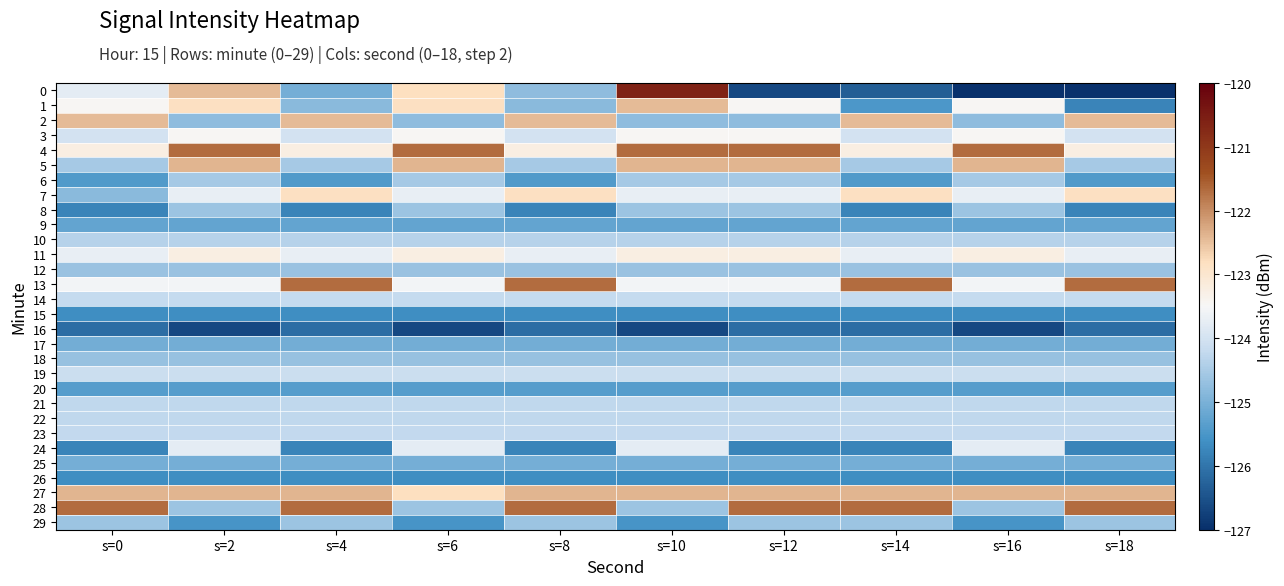

Reading right to left, list all the values displayed in this chart.

0: s=18=-127.0	s=16=-127.0	s=14=-126.3	s=12=-126.6	s=10=-120.6	s=8=-124.8	s=6=-122.8	s=4=-125.0	s=2=-122.5	s=0=-123.8
1: s=18=-125.8	s=16=-123.5	s=14=-125.5	s=12=-123.5	s=10=-122.5	s=8=-124.8	s=6=-122.8	s=4=-124.8	s=2=-122.8	s=0=-123.5
2: s=18=-122.5	s=16=-124.8	s=14=-122.5	s=12=-124.8	s=10=-124.8	s=8=-122.5	s=6=-124.8	s=4=-122.5	s=2=-124.8	s=0=-122.5
3: s=18=-124.0	s=16=-123.5	s=14=-124.0	s=12=-123.5	s=10=-123.5	s=8=-124.0	s=6=-123.5	s=4=-124.0	s=2=-123.5	s=0=-124.0
4: s=18=-123.2	s=16=-121.7	s=14=-123.2	s=12=-121.7	s=10=-121.7	s=8=-123.2	s=6=-121.7	s=4=-123.2	s=2=-121.7	s=0=-123.2
5: s=18=-124.5	s=16=-122.4	s=14=-124.5	s=12=-122.4	s=10=-122.4	s=8=-124.5	s=6=-122.4	s=4=-124.5	s=2=-122.4	s=0=-124.5
6: s=18=-125.4	s=16=-124.5	s=14=-125.4	s=12=-124.5	s=10=-124.5	s=8=-125.4	s=6=-124.5	s=4=-125.4	s=2=-124.5	s=0=-125.4
7: s=18=-122.8	s=16=-123.7	s=14=-122.8	s=12=-123.7	s=10=-123.7	s=8=-122.8	s=6=-123.7	s=4=-122.8	s=2=-123.7	s=0=-124.8
8: s=18=-125.8	s=16=-124.6	s=14=-125.8	s=12=-124.6	s=10=-124.6	s=8=-125.8	s=6=-124.6	s=4=-125.8	s=2=-124.6	s=0=-125.8
9: s=18=-125.2	s=16=-125.2	s=14=-125.2	s=12=-125.2	s=10=-125.2	s=8=-125.2	s=6=-125.2	s=4=-125.2	s=2=-125.2	s=0=-125.2
10: s=18=-124.4	s=16=-124.4	s=14=-124.4	s=12=-124.4	s=10=-124.4	s=8=-124.4	s=6=-124.4	s=4=-124.4	s=2=-124.4	s=0=-124.4
11: s=18=-123.7	s=16=-123.2	s=14=-123.7	s=12=-123.2	s=10=-123.2	s=8=-123.7	s=6=-123.2	s=4=-123.7	s=2=-123.2	s=0=-123.7
12: s=18=-124.7	s=16=-124.7	s=14=-124.7	s=12=-124.7	s=10=-124.7	s=8=-124.7	s=6=-124.7	s=4=-124.7	s=2=-124.7	s=0=-124.7
13: s=18=-121.7	s=16=-123.6	s=14=-121.7	s=12=-123.6	s=10=-123.6	s=8=-121.7	s=6=-123.6	s=4=-121.7	s=2=-123.6	s=0=-123.6
14: s=18=-124.2	s=16=-124.2	s=14=-124.2	s=12=-124.2	s=10=-124.2	s=8=-124.2	s=6=-124.2	s=4=-124.2	s=2=-124.2	s=0=-124.2
15: s=18=-125.6	s=16=-125.6	s=14=-125.6	s=12=-125.6	s=10=-125.6	s=8=-125.6	s=6=-125.6	s=4=-125.6	s=2=-125.6	s=0=-125.6
16: s=18=-126.1	s=16=-126.6	s=14=-126.1	s=12=-126.1	s=10=-126.6	s=8=-126.1	s=6=-126.6	s=4=-126.1	s=2=-126.6	s=0=-126.1
17: s=18=-125.1	s=16=-125.1	s=14=-125.1	s=12=-125.1	s=10=-125.1	s=8=-125.1	s=6=-125.1	s=4=-125.1	s=2=-125.1	s=0=-125.1
18: s=18=-124.7	s=16=-124.7	s=14=-124.7	s=12=-124.7	s=10=-124.7	s=8=-124.7	s=6=-124.7	s=4=-124.7	s=2=-124.7	s=0=-124.7
19: s=18=-124.1	s=16=-124.1	s=14=-124.1	s=12=-124.1	s=10=-124.1	s=8=-124.1	s=6=-124.1	s=4=-124.1	s=2=-124.1	s=0=-124.1
20: s=18=-125.4	s=16=-125.4	s=14=-125.4	s=12=-125.4	s=10=-125.4	s=8=-125.4	s=6=-125.4	s=4=-125.4	s=2=-125.4	s=0=-125.4
21: s=18=-124.3	s=16=-124.3	s=14=-124.3	s=12=-124.3	s=10=-124.3	s=8=-124.3	s=6=-124.3	s=4=-124.3	s=2=-124.3	s=0=-124.3
22: s=18=-124.2	s=16=-124.2	s=14=-124.2	s=12=-124.2	s=10=-124.2	s=8=-124.2	s=6=-124.2	s=4=-124.2	s=2=-124.2	s=0=-124.2
23: s=18=-124.2	s=16=-124.2	s=14=-124.2	s=12=-124.2	s=10=-124.2	s=8=-124.2	s=6=-124.2	s=4=-124.2	s=2=-124.2	s=0=-124.2
24: s=18=-125.8	s=16=-123.8	s=14=-125.8	s=12=-125.8	s=10=-123.8	s=8=-125.8	s=6=-123.8	s=4=-125.8	s=2=-123.8	s=0=-125.8
25: s=18=-125.0	s=16=-125.0	s=14=-125.0	s=12=-125.0	s=10=-125.0	s=8=-125.0	s=6=-125.0	s=4=-125.0	s=2=-125.0	s=0=-125.0
26: s=18=-125.6	s=16=-125.6	s=14=-125.6	s=12=-125.6	s=10=-125.6	s=8=-125.6	s=6=-125.6	s=4=-125.6	s=2=-125.6	s=0=-125.6
27: s=18=-122.4	s=16=-122.4	s=14=-122.4	s=12=-122.4	s=10=-122.4	s=8=-122.4	s=6=-122.8	s=4=-122.4	s=2=-122.4	s=0=-122.4
28: s=18=-121.7	s=16=-124.6	s=14=-121.7	s=12=-121.7	s=10=-124.6	s=8=-121.7	s=6=-124.6	s=4=-121.7	s=2=-124.6	s=0=-121.7
29: s=18=-124.6	s=16=-125.5	s=14=-124.6	s=12=-124.6	s=10=-125.5	s=8=-124.6	s=6=-125.5	s=4=-124.6	s=2=-125.5	s=0=-124.6